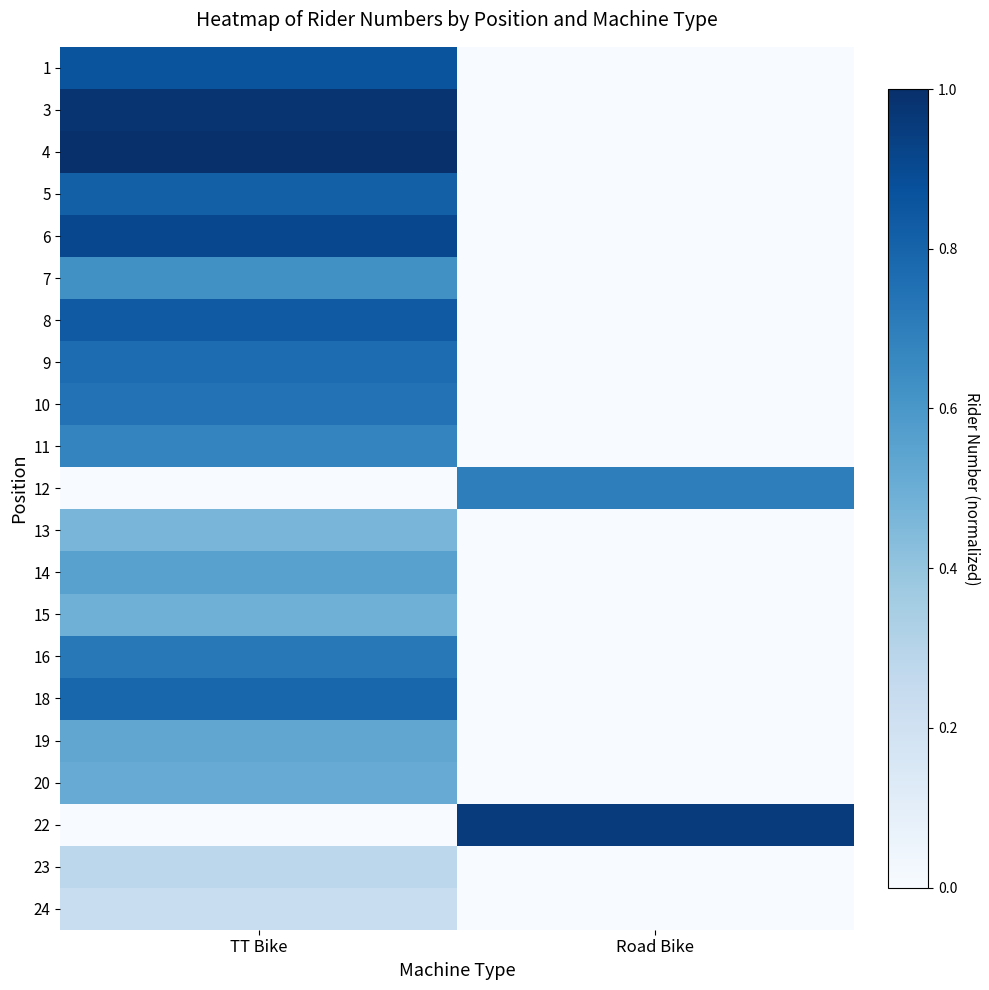

Reading left to right, transcribe all the data shown in this chart.

1: TT Bike=0.9	Road Bike=0.0
3: TT Bike=1.0	Road Bike=0.0
4: TT Bike=1.0	Road Bike=0.0
5: TT Bike=0.8	Road Bike=0.0
6: TT Bike=0.9	Road Bike=0.0
7: TT Bike=0.6	Road Bike=0.0
8: TT Bike=0.8	Road Bike=0.0
9: TT Bike=0.8	Road Bike=0.0
10: TT Bike=0.7	Road Bike=0.0
11: TT Bike=0.7	Road Bike=0.0
12: TT Bike=0.0	Road Bike=0.7
13: TT Bike=0.5	Road Bike=0.0
14: TT Bike=0.6	Road Bike=0.0
15: TT Bike=0.5	Road Bike=0.0
16: TT Bike=0.7	Road Bike=0.0
18: TT Bike=0.8	Road Bike=0.0
19: TT Bike=0.5	Road Bike=0.0
20: TT Bike=0.5	Road Bike=0.0
22: TT Bike=0.0	Road Bike=1.0
23: TT Bike=0.3	Road Bike=0.0
24: TT Bike=0.2	Road Bike=0.0